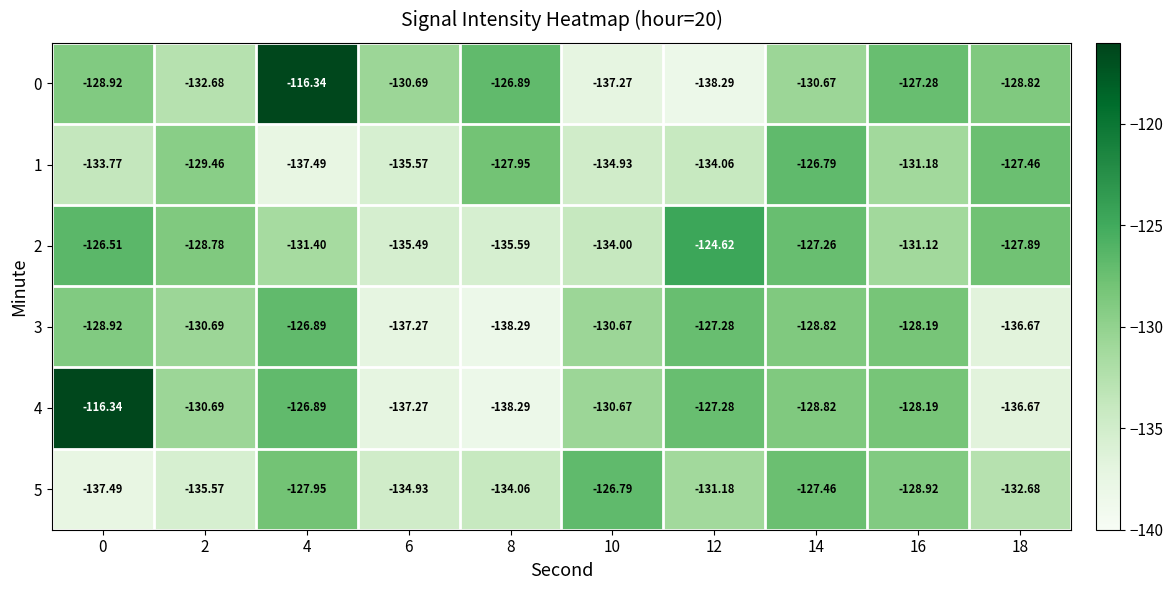

How many data points in 4 are less than -128?

7